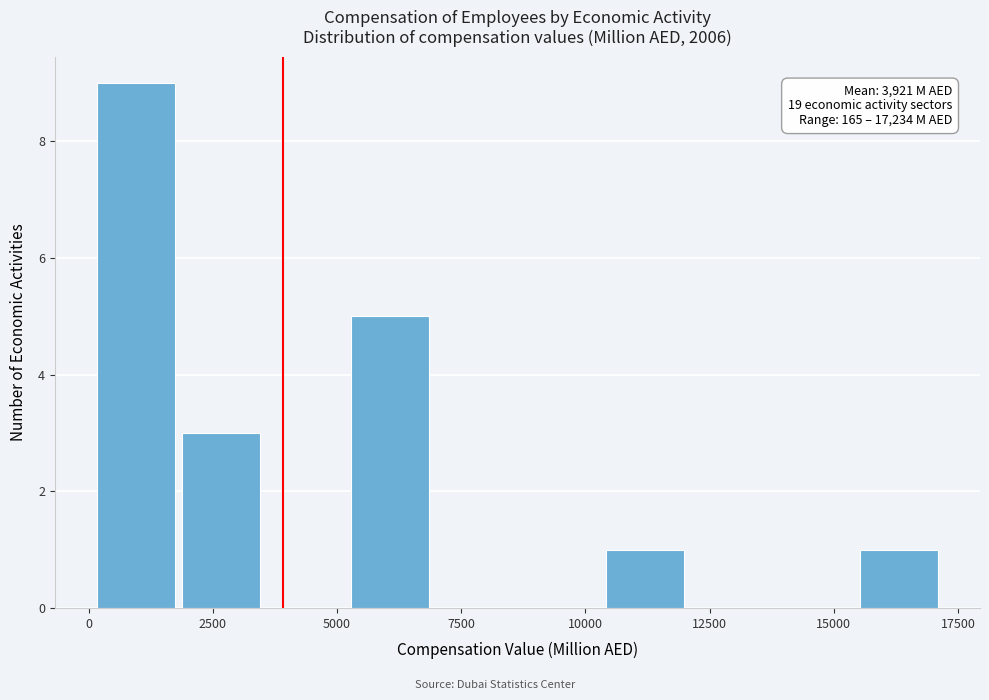

Around what value on the x-axis is the tallest bar? Give the approximate position of its centre, as read against the axis.

1000